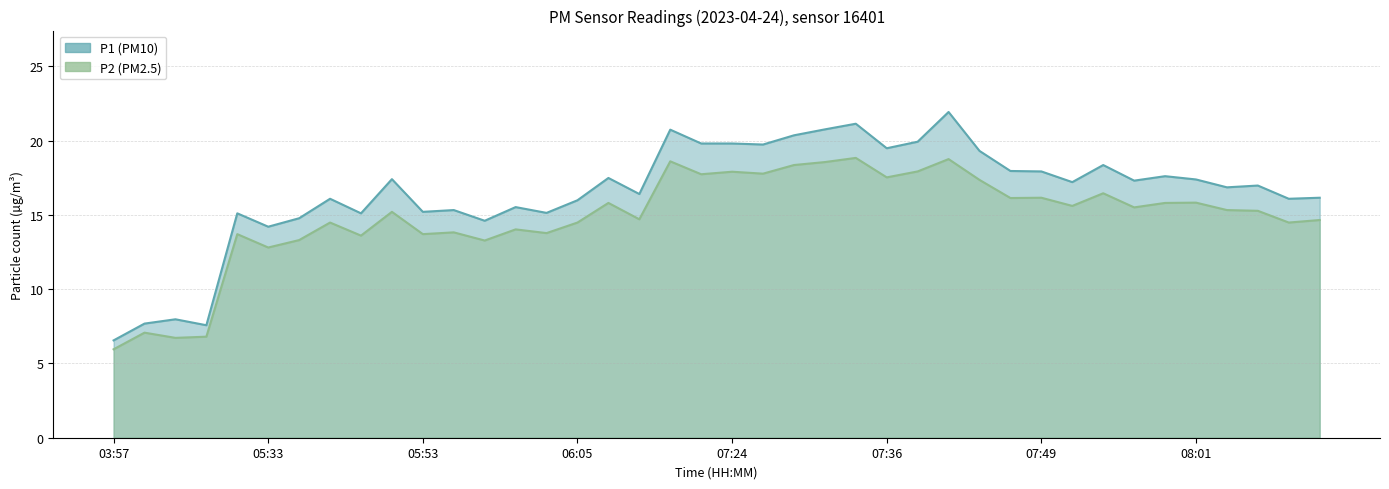

What is the difference between the maximum and minimum values in the P1 series?

15.4